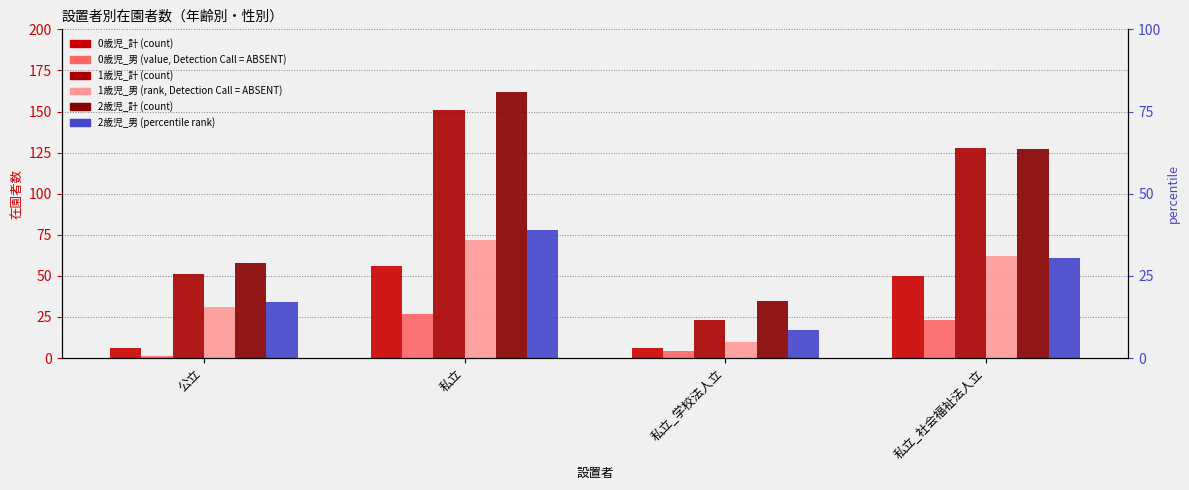

How many data points in 1歳児_男 are less than 62?

2